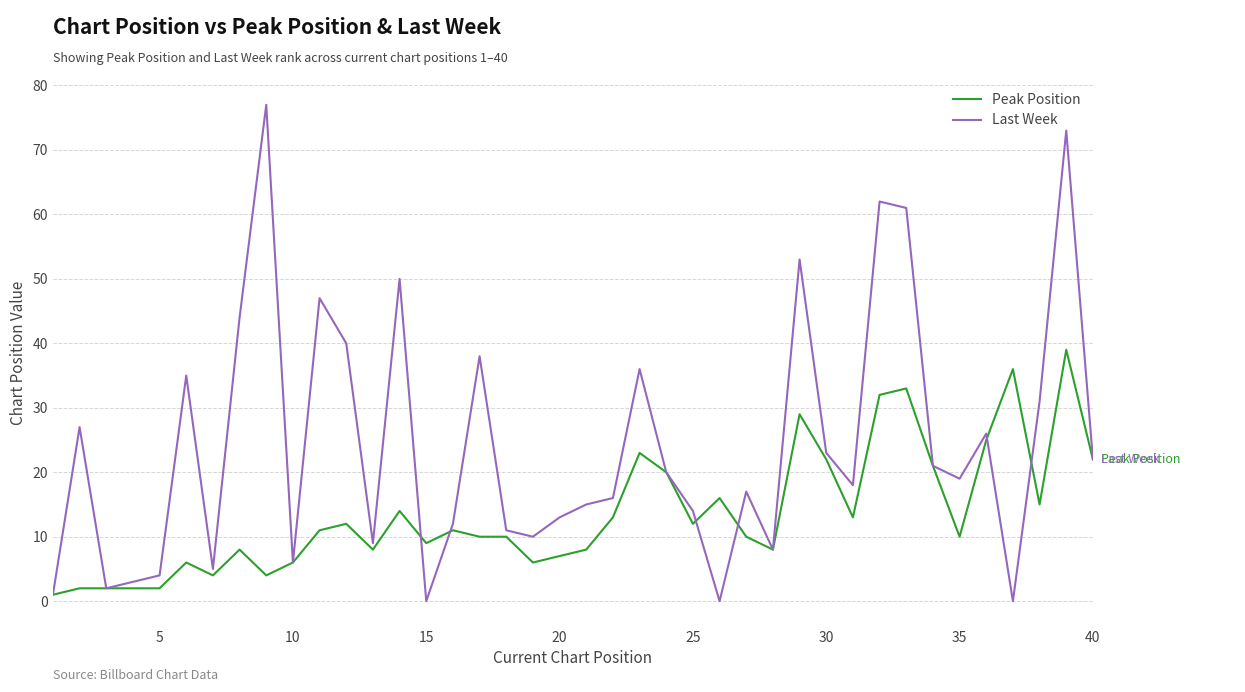

Rank the series by their maximum value, from highest to lowest.

Last Week, Peak Position